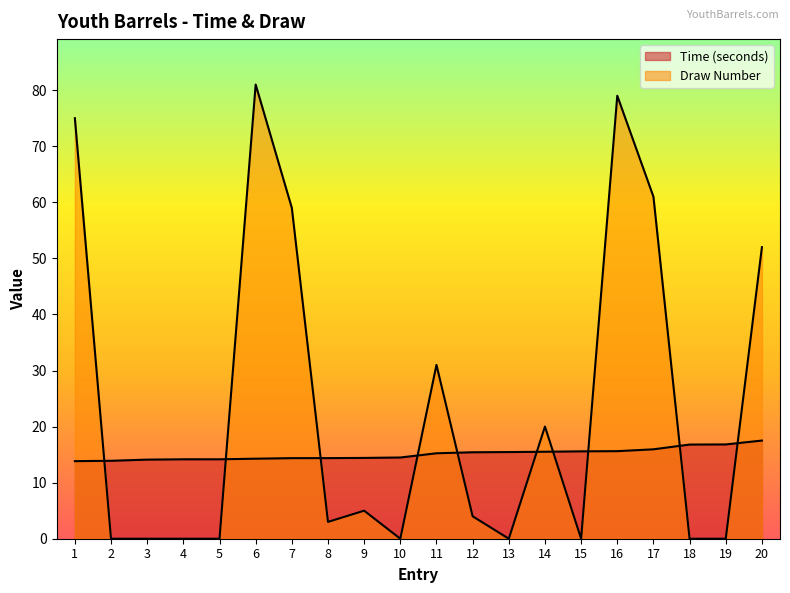

Is it true that Time equals 21.5 at 2?

False